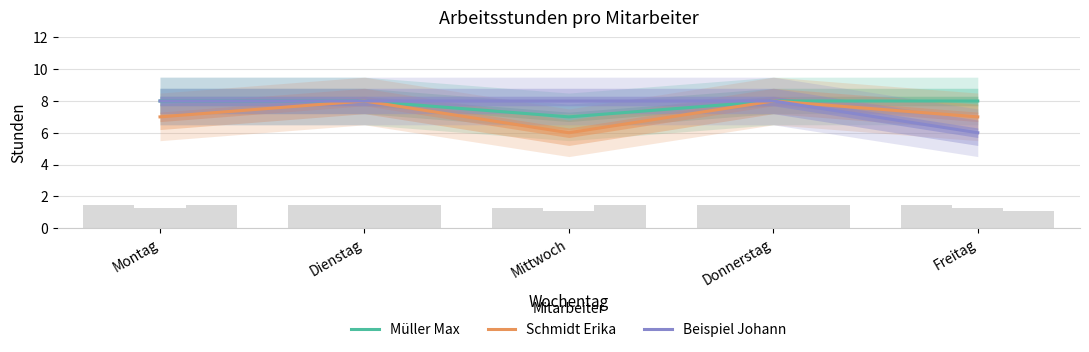

Does the chart contain stacked bars?

No